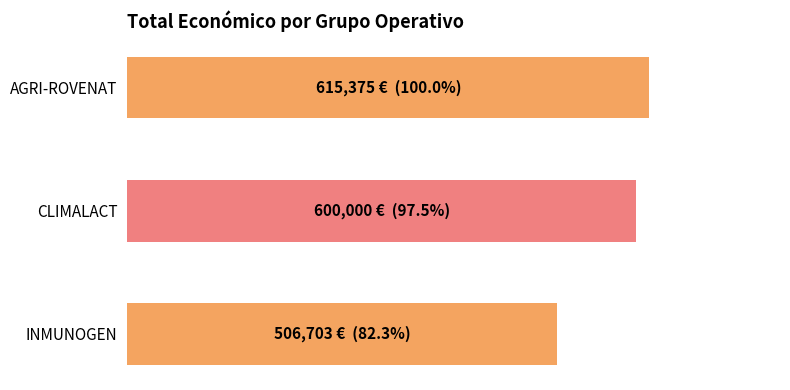

How many values are below 600000?

1